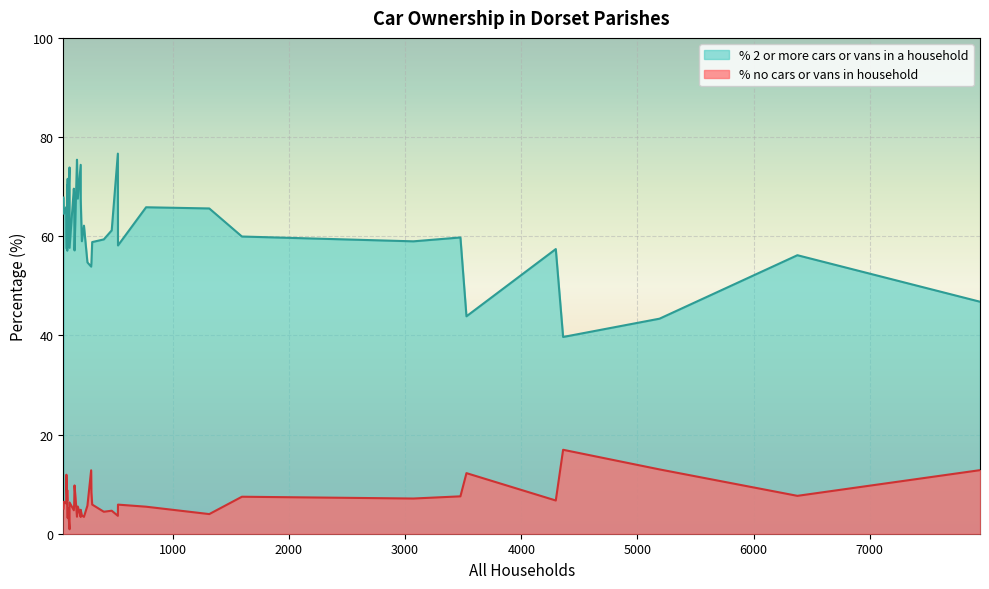

The value of % 2 or more cars or vans in a household at 182 is 67.6. True or false?

True